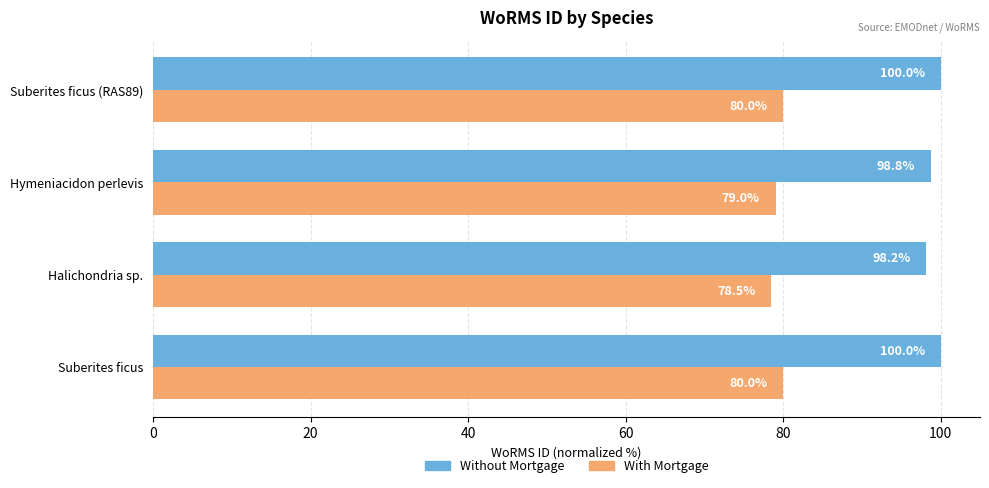

What are all the series names shown in the legend?

Without Mortgage, With Mortgage